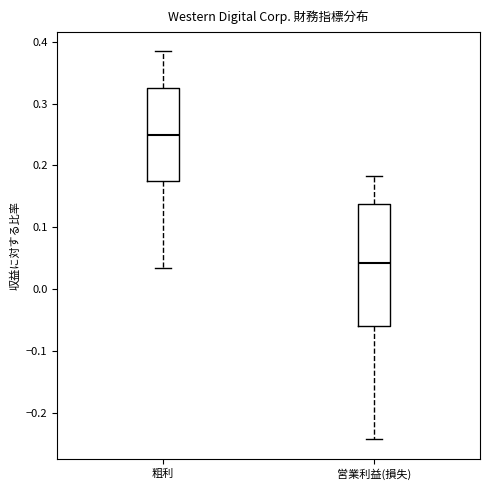

Reading left to right, read every box against the y-axis: the position of its median line, the range the box covers, and the ends of its whiskers. The values are not printed on the chart, so give them approximately, as read against the axis.

粗利: median 0.25, box 0.17 to 0.33, whiskers 0.03 to 0.38
営業利益(損失): median 0.04, box -0.06 to 0.14, whiskers -0.24 to 0.18